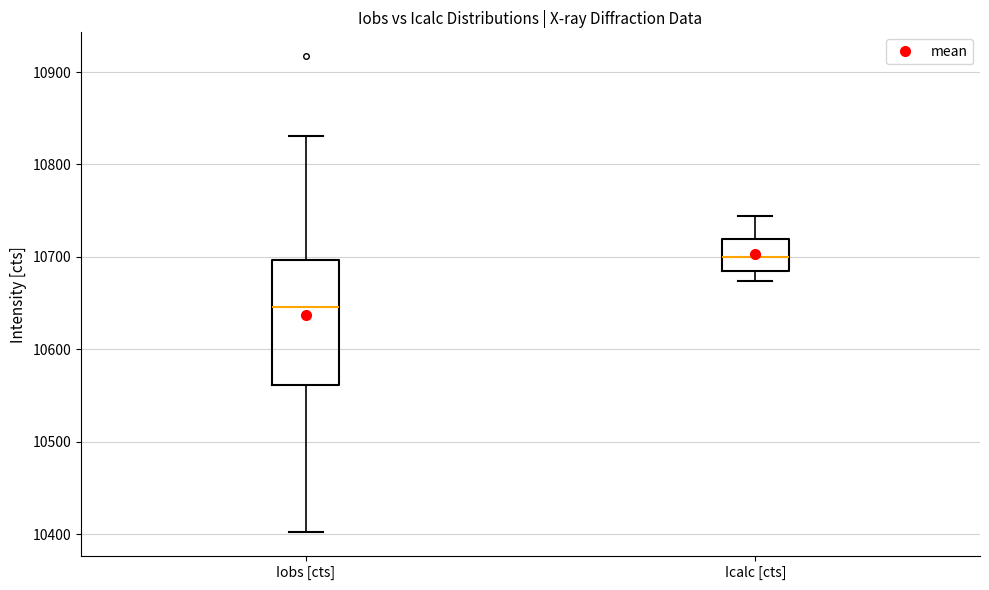

Where does the median line of the box for Iobs [cts] sit on the y-axis? The values are not printed on the chart, so give them approximately, as read against the axis.

10650